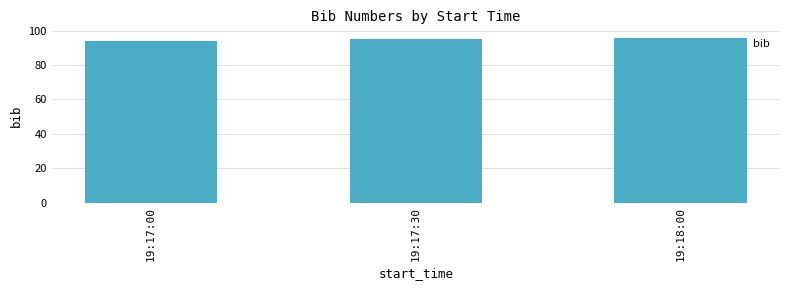

Are the bars grouped side by side (vs. stacked)?

No